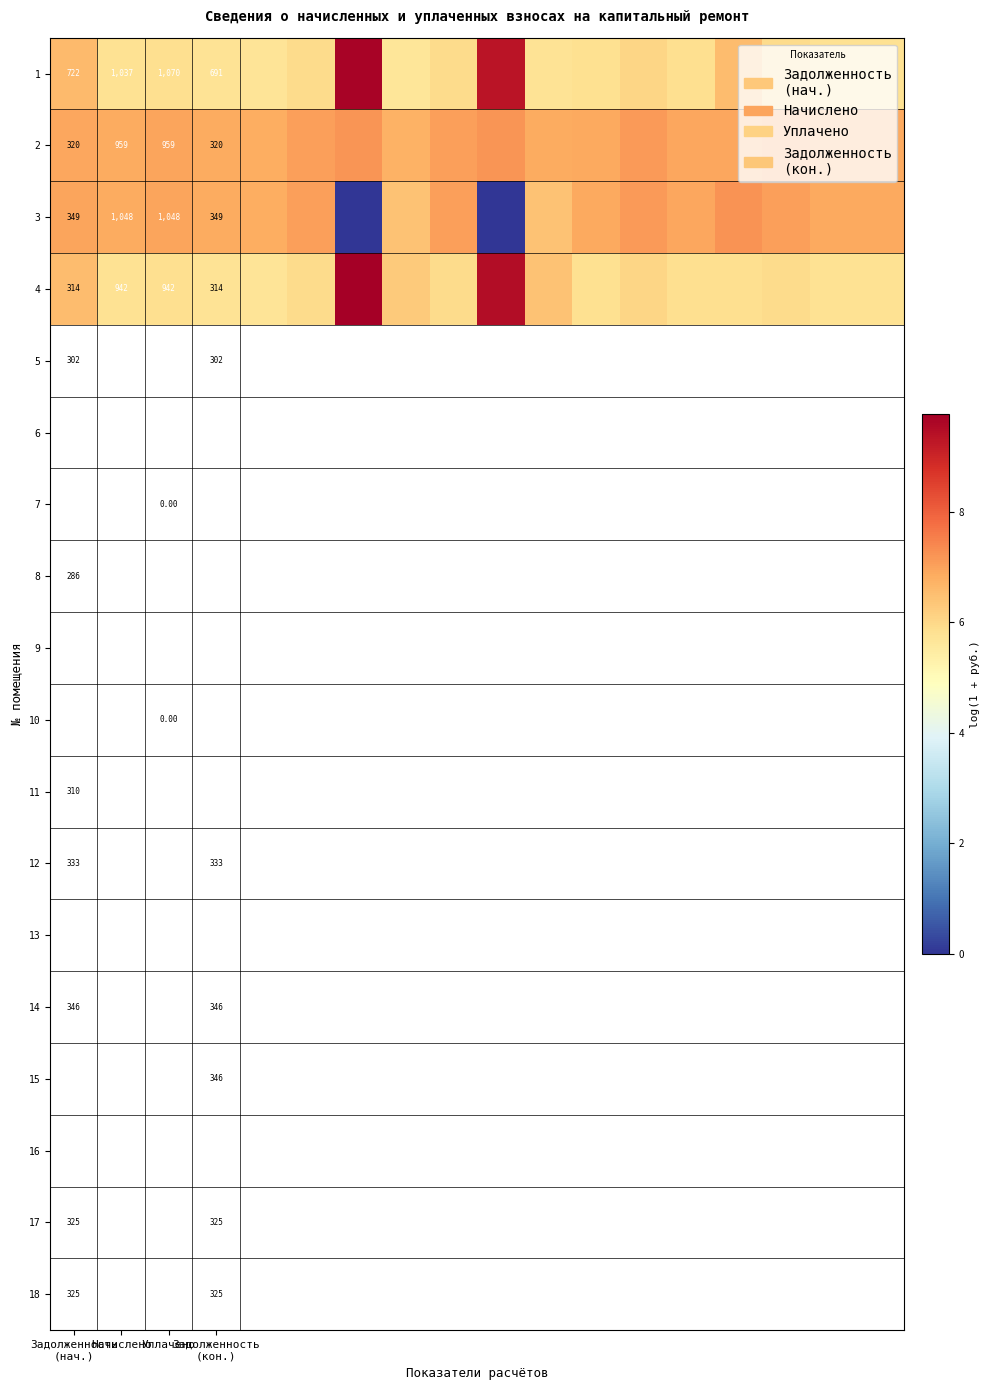

List the series in order of their peak value, highest first.

4, 1, 3, 2